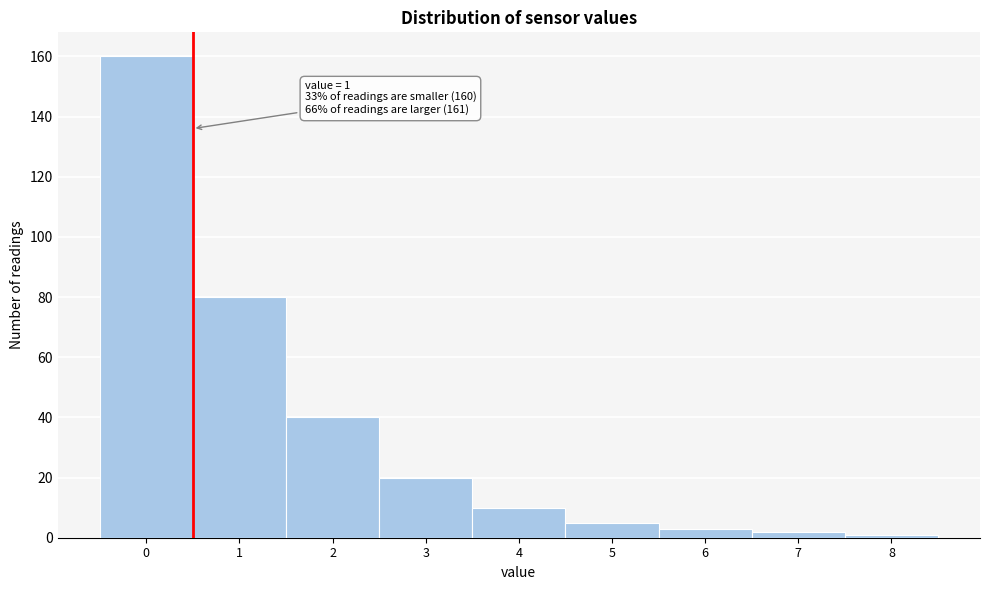

Reading left to right, transcribe all the data shown in this chart.

160	80	40	20	10	5	3	2	1